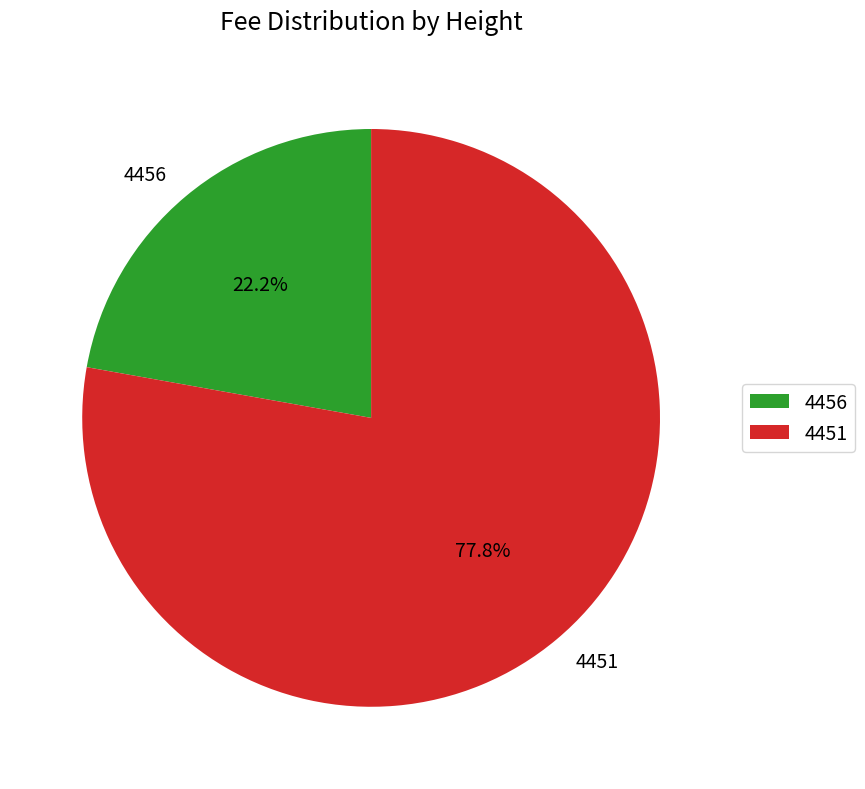

How many slices are in this pie chart?

2